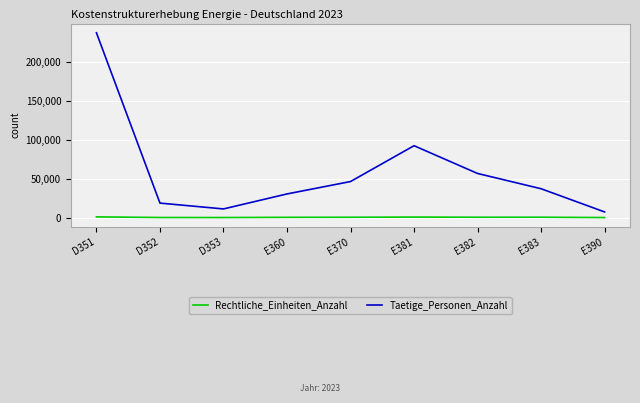

The value of Rechtliche_Einheiten_Anzahl at E390 is 77. True or false?

True